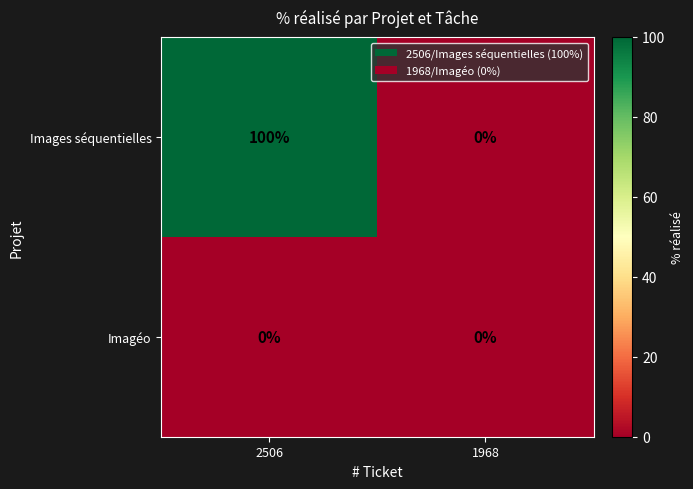

List the series in order of their peak value, lowest first.

Imagéo, Images séquentielles